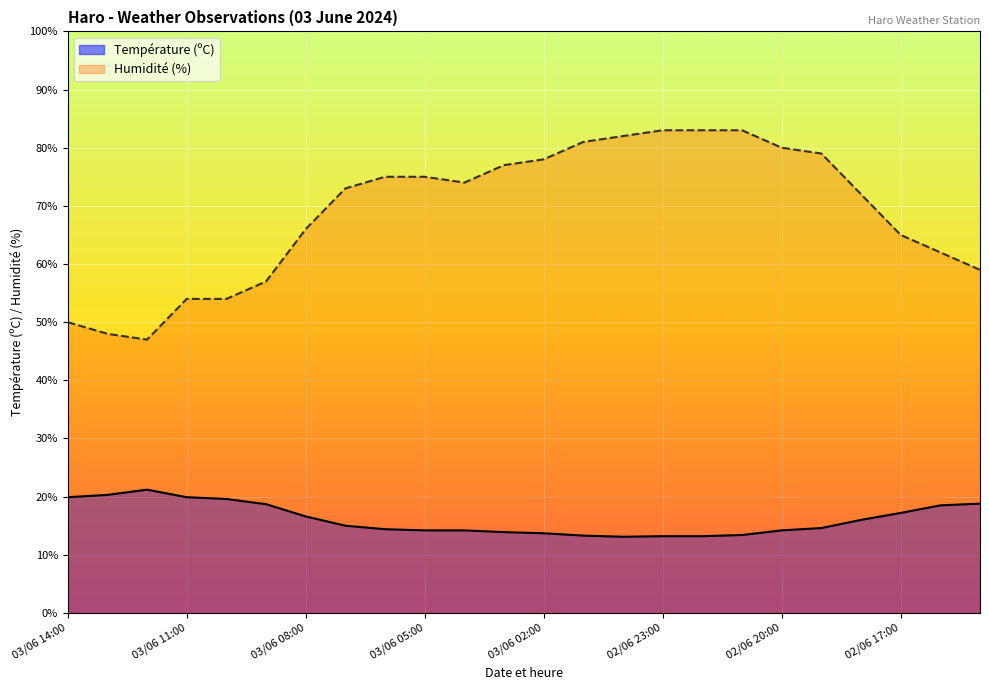

What is the average value of the Température (ºC) series?

16.1